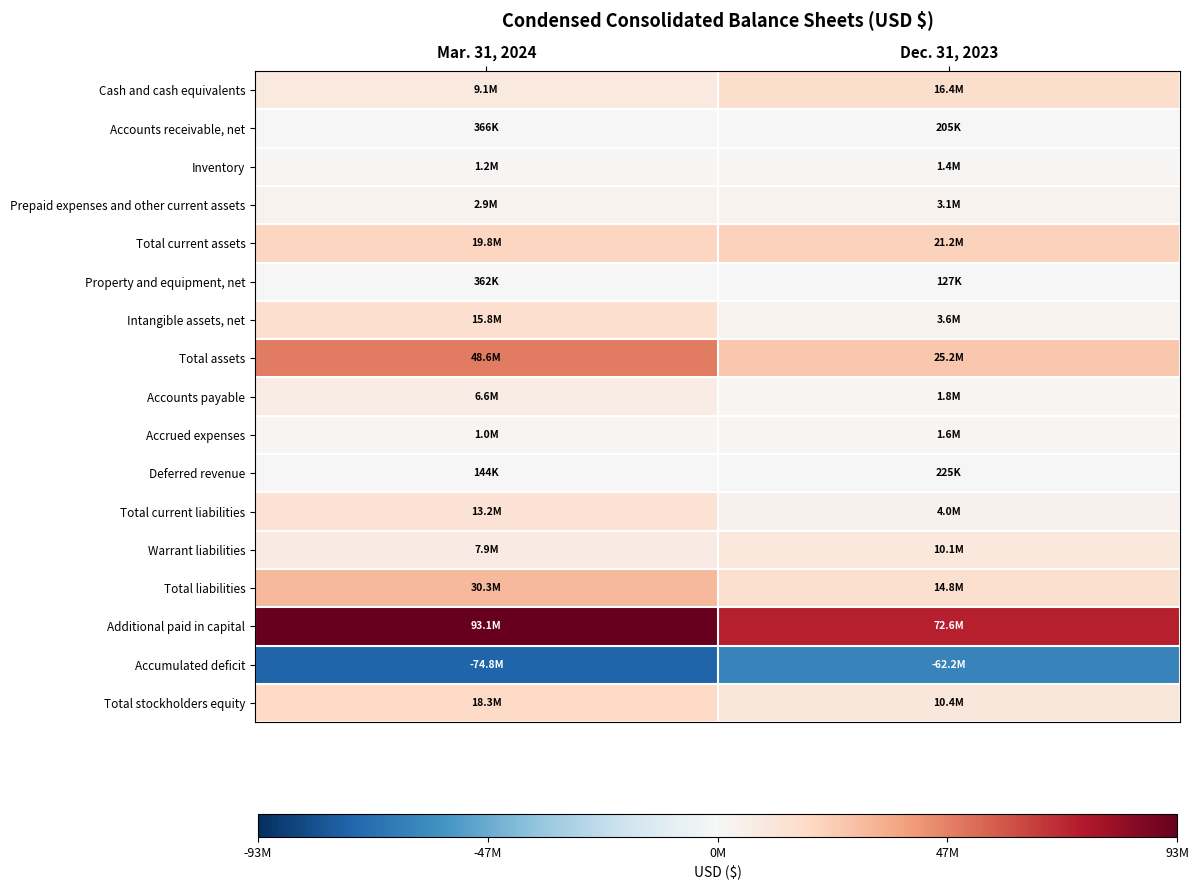

Rank the series by their maximum value, from lowest to highest.

Accumulated deficit, Deferred revenue, Property and equipment, net, Accounts receivable, net, Inventory, Accrued expenses, Prepaid expenses and other current assets, Accounts payable, Warrant liabilities, Total current liabilities, Intangible assets, net, Cash and cash equivalents, Total stockholders equity, Total current assets, Total liabilities, Total assets, Additional paid in capital